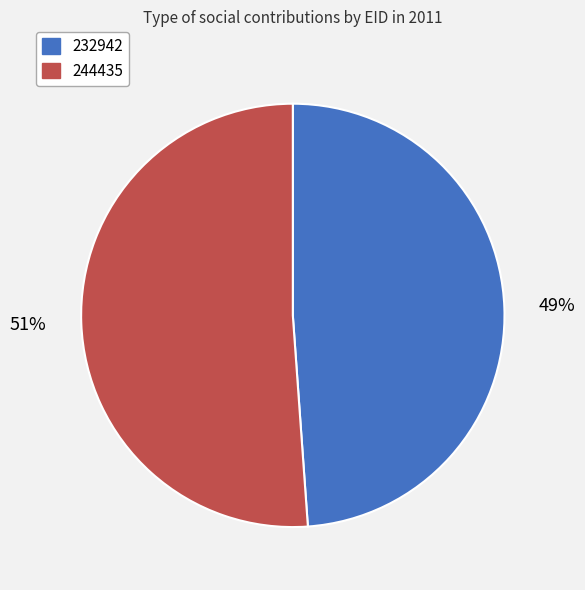

Which category accounts for the majority?

244435